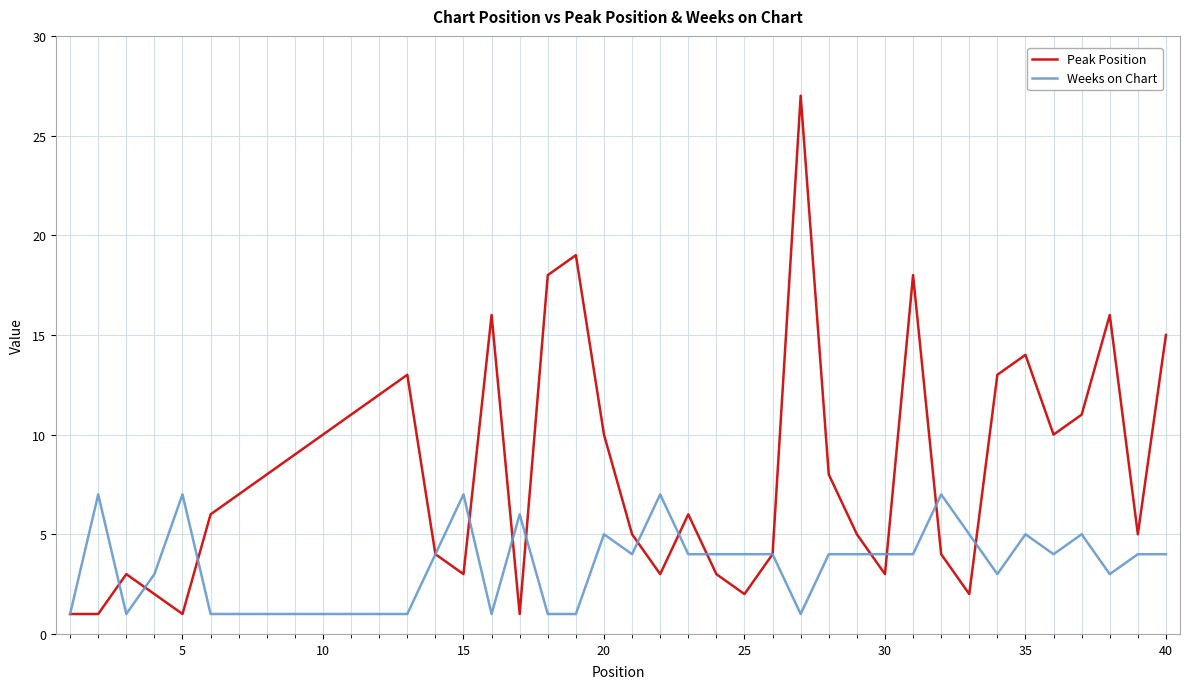

True or false: Weeks on Chart has more than 1 interior local peaks.

True